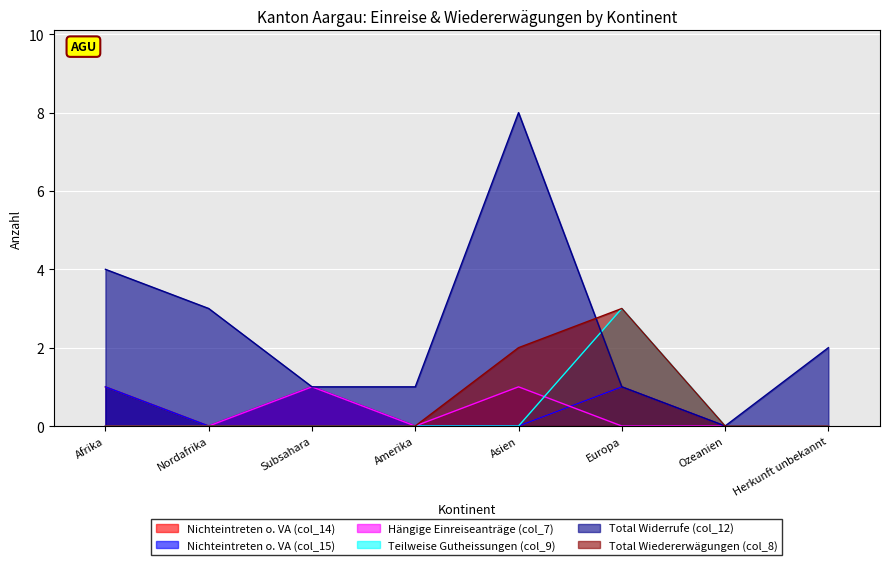

How many values in Hängige Einreiseanträge (col_7) are above zero?

2